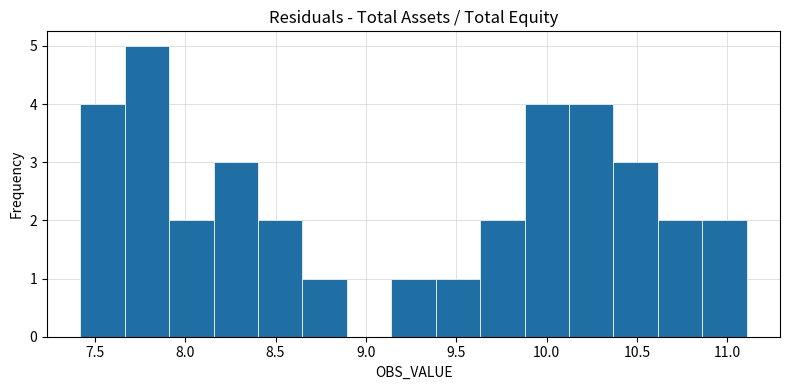

What is the height of the bar covering 9.90 to 10.10 on the x-axis? Neither the bar edges nor the heights are printed on the chart, so give them approximately, as read against the axes.

4